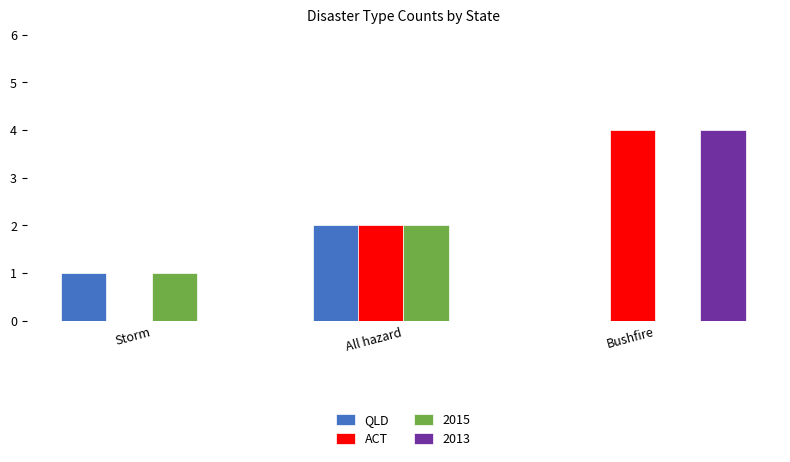

Where is ACT nearest to the value 2?

All hazard